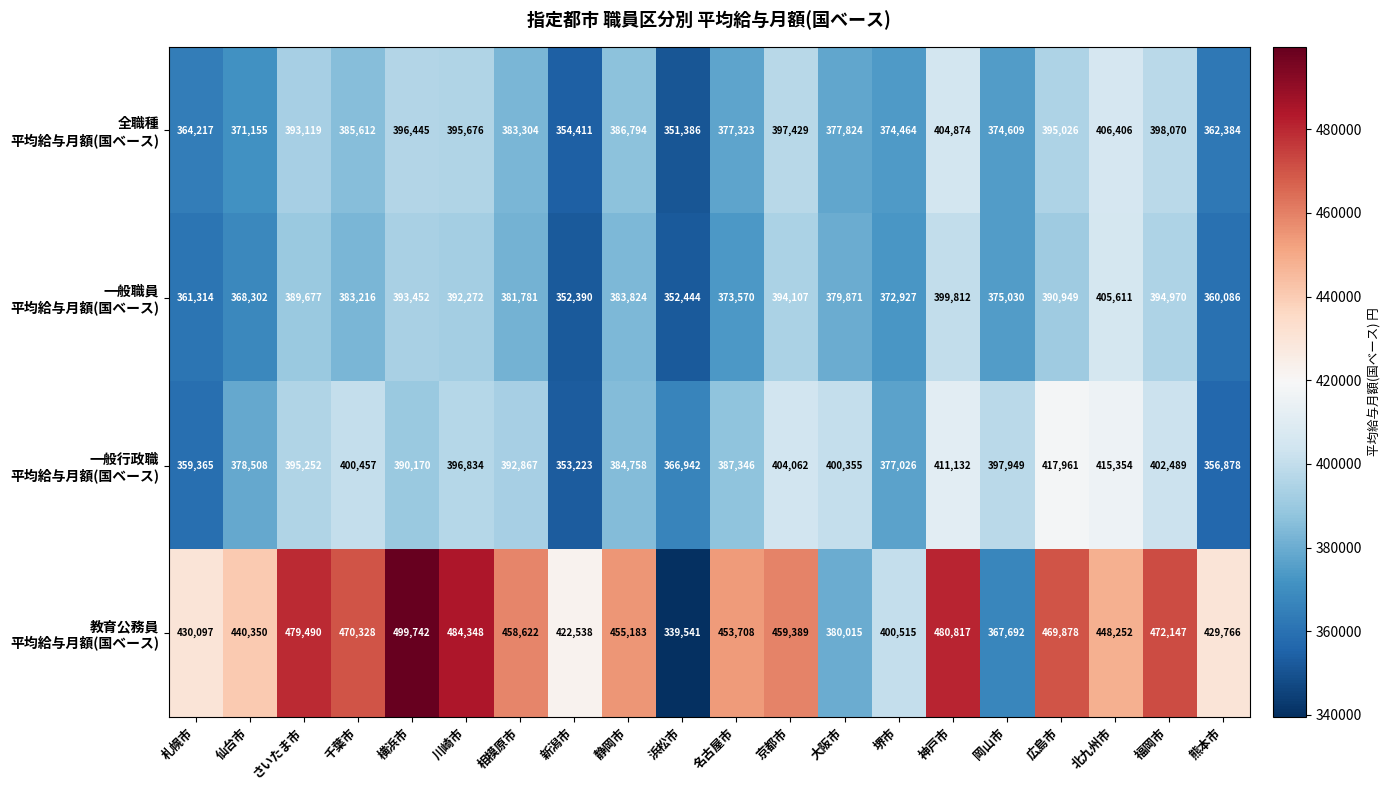

What is the spread (max minus min) of values at 福岡市?

77177